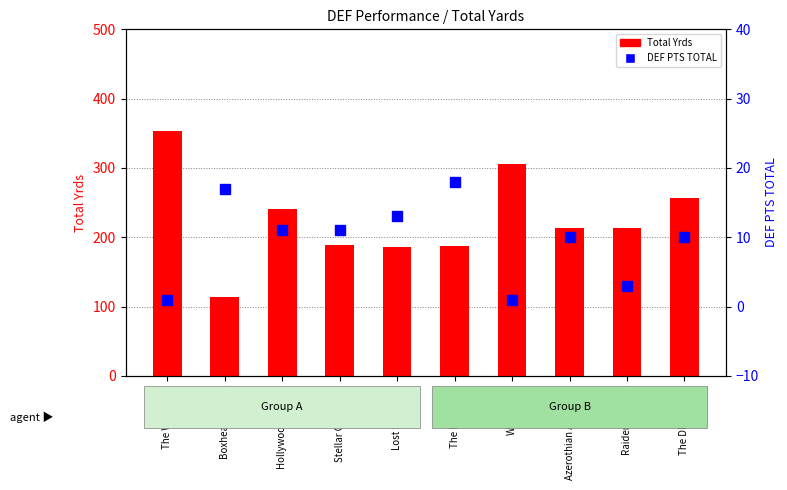

What is the difference between the Total Yrds values at Stellar Offenders and Azerothian Assassins?

25